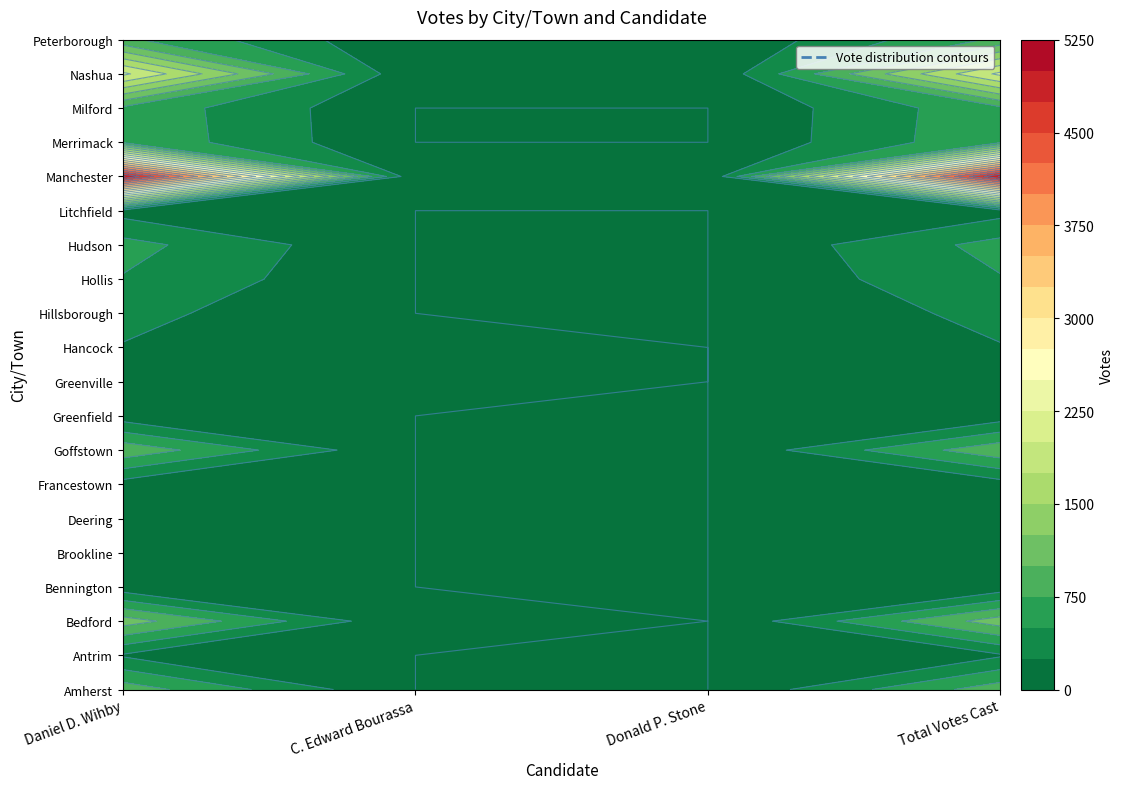

At how many categories does at least one series exceed 2967?

2